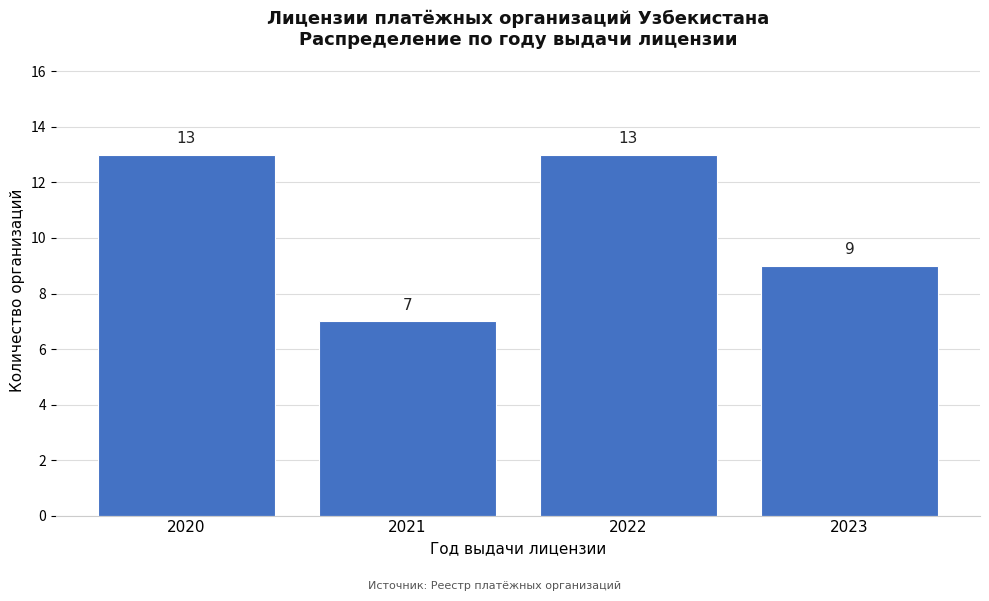

Reading left to right, what are all the values shown in this chart?

13	7	13	9